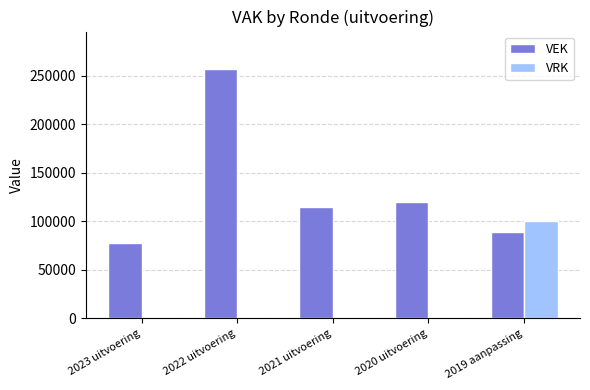

Which series changed the most between 2022 uitvoering and 2019 aanpassing?

VEK